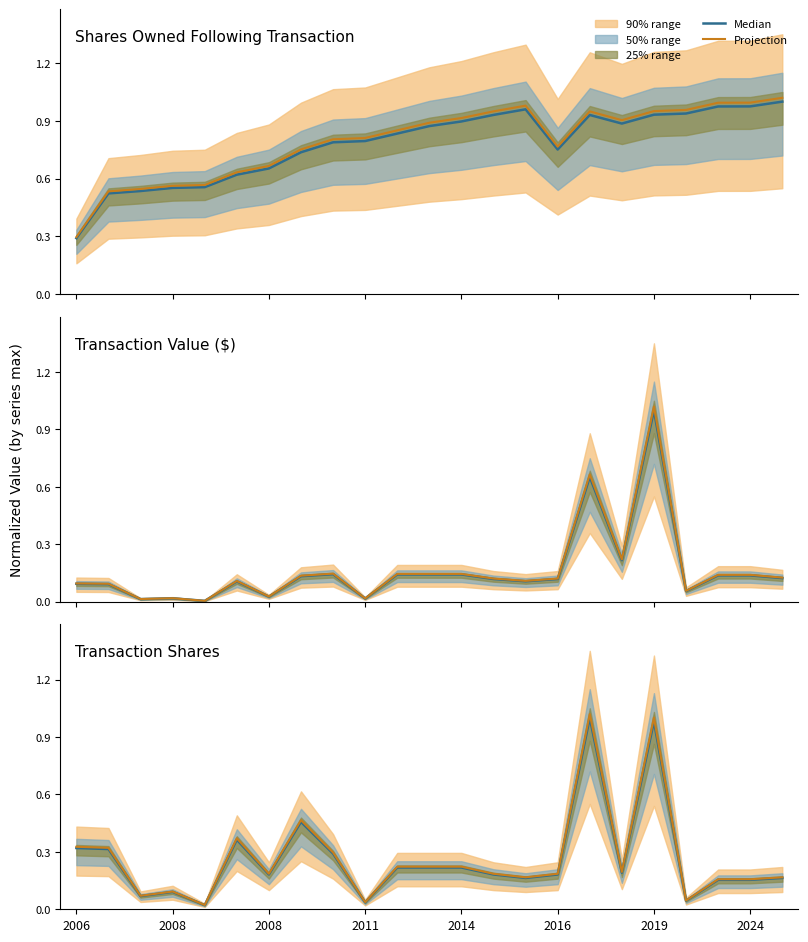

What is the difference between the maximum and minimum values in the Projection series?

1.0